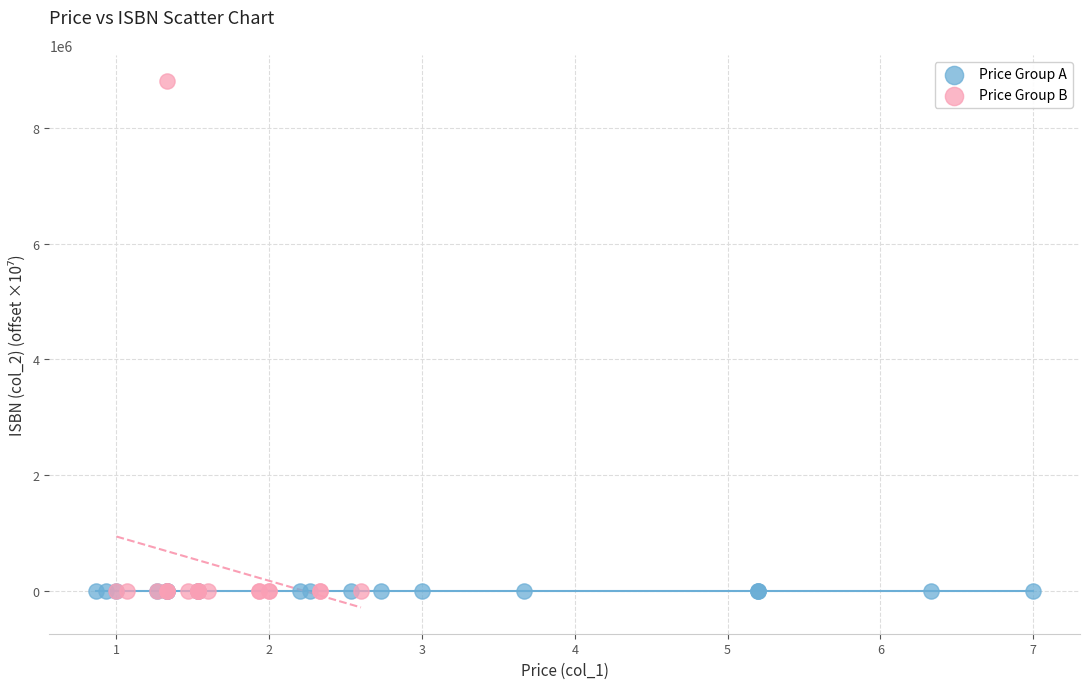

What are all the series names shown in the legend?

Price Group A, Price Group B